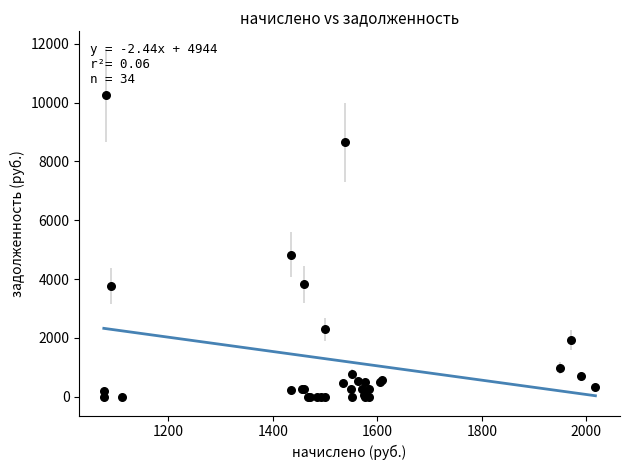

What Y value in the scatter plot is closest to 5123?

4832.8